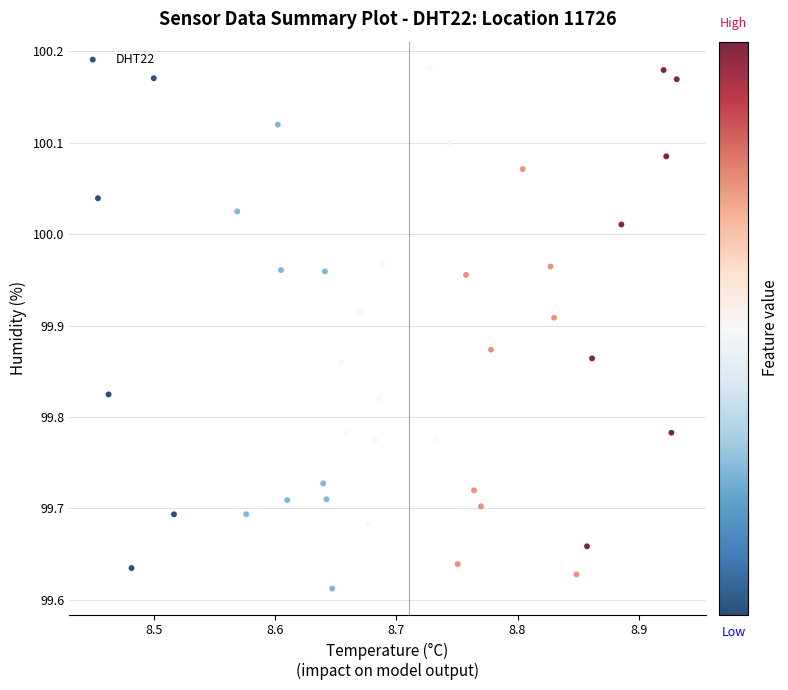

What is the range of Y values (max minus min)?

0.6